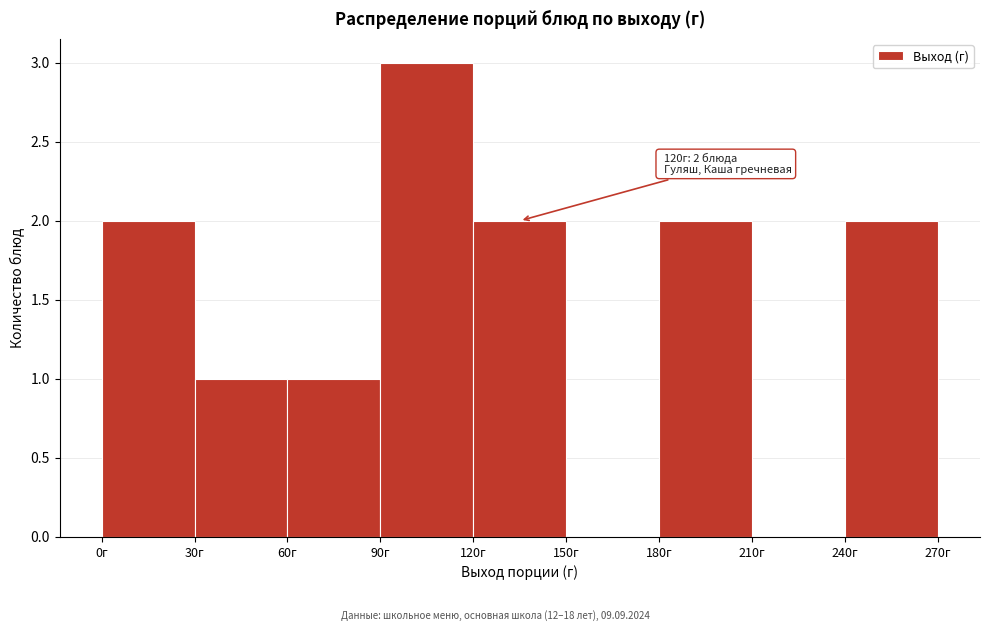

Which range on the x-axis has the tallest bar?

90 to 120